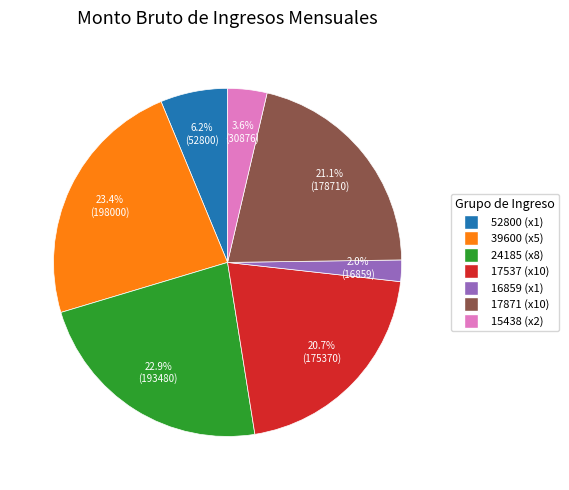

Which has a higher value, 17537 (x10) or 39600 (x5)?

39600 (x5)